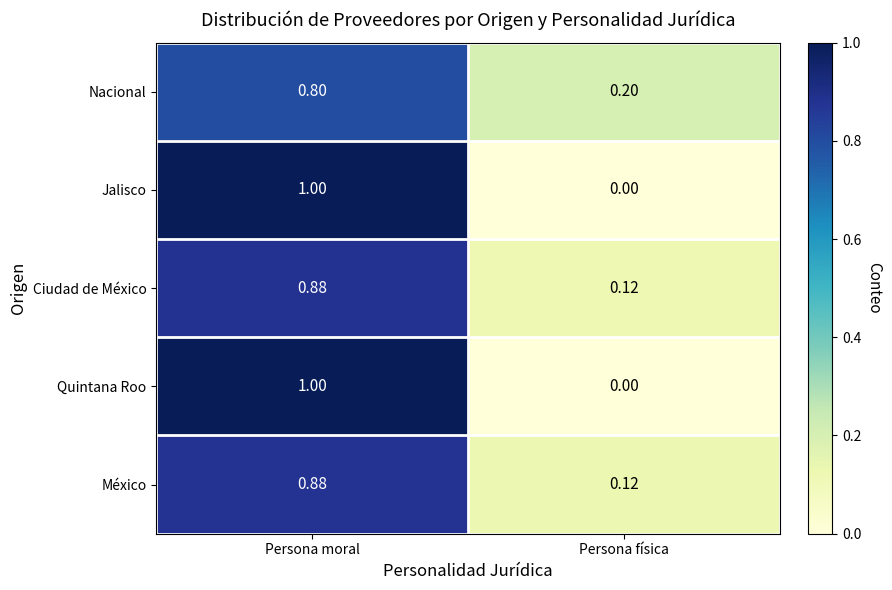

At which category is the sum across all series the highest?

Persona moral